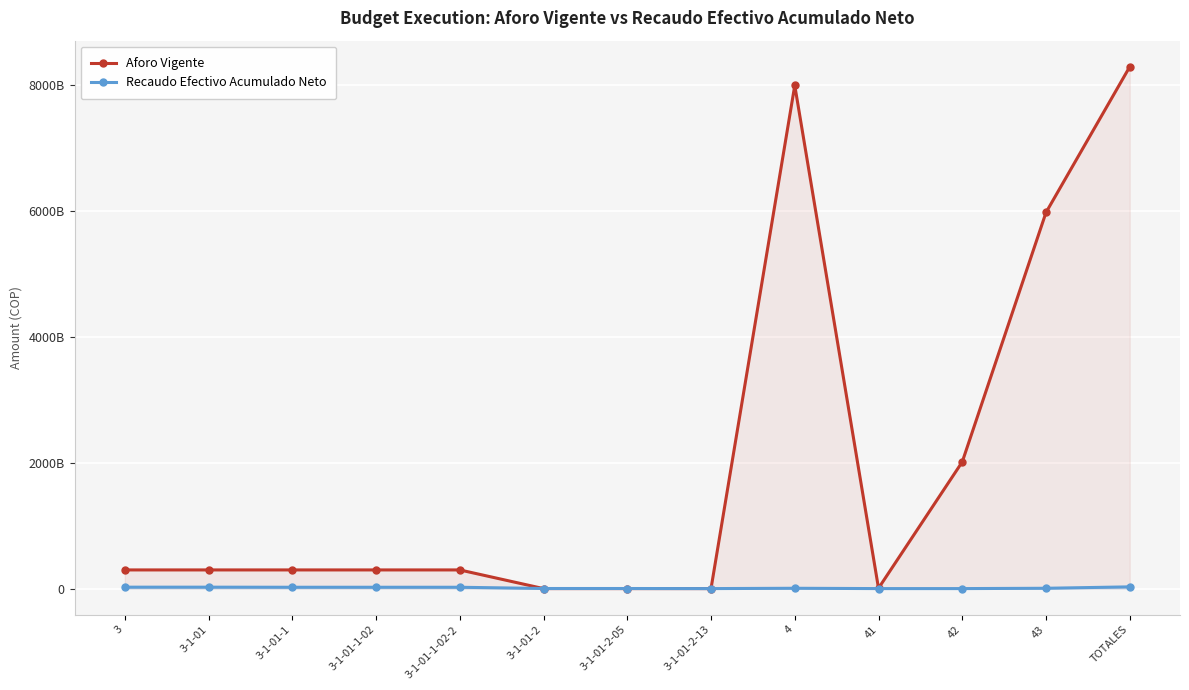

In Recaudo Efectivo Acumulado Neto, how many points are higher than both neighbors (excluding endpoints)?

1